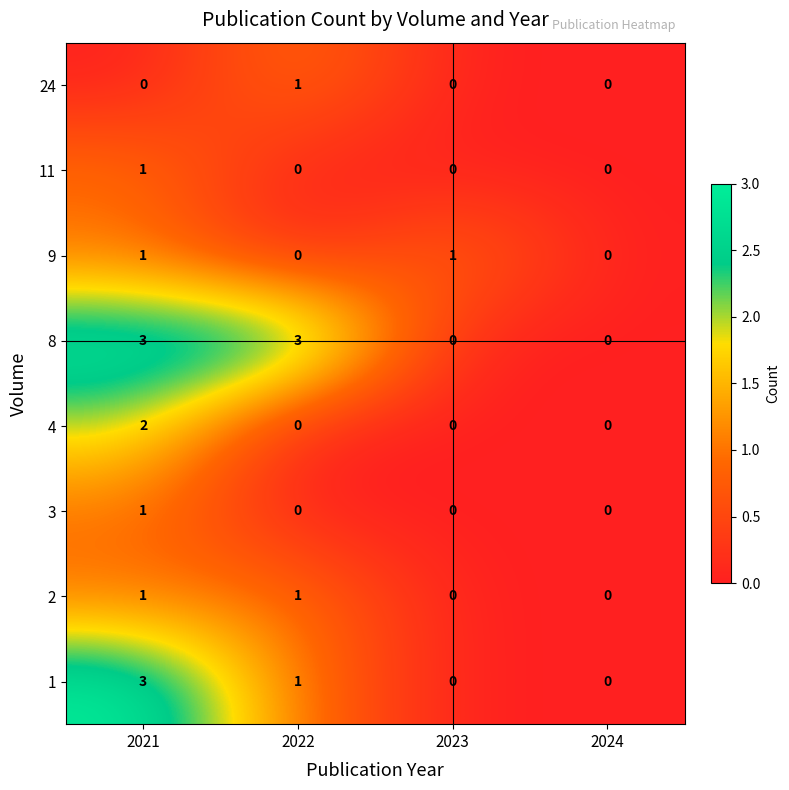

Which series changed the most between 2022 and 2023?

8